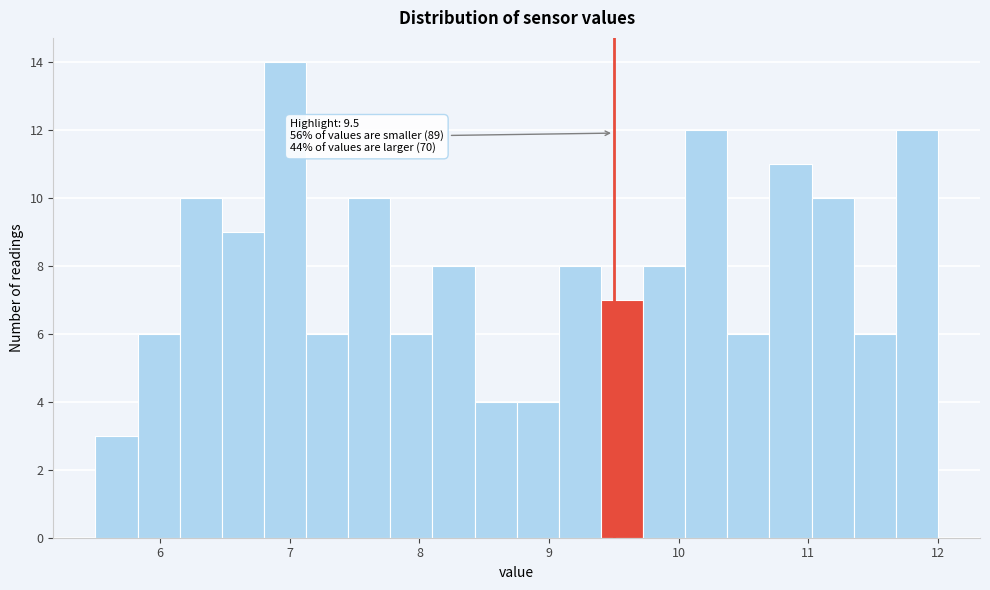

Read against the x-axis, roughly where is the centre of the tallest bar?

7.0